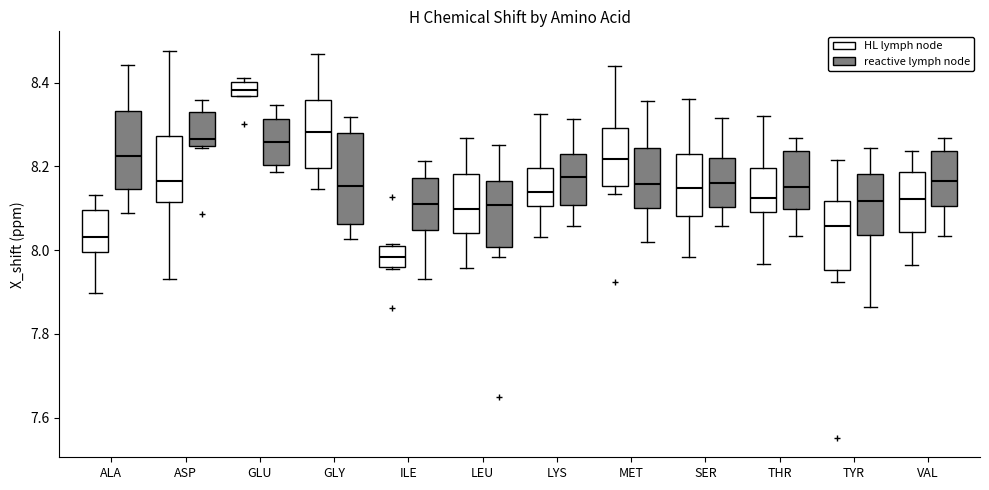

Reading left to right, read every box against the y-axis: the position of its median line, the range the box covers, and the ends of its whiskers. The values are not printed on the chart, so give them approximately, as read against the axis.

ALA (HL lymph node): median 8.04, box 8.00 to 8.10, whiskers 7.90 to 8.14
ALA (reactive lymph node): median 8.22, box 8.14 to 8.34, whiskers 8.08 to 8.44
ASP (HL lymph node): median 8.16, box 8.12 to 8.28, whiskers 7.94 to 8.48
ASP (reactive lymph node): median 8.26, box 8.24 to 8.34, whiskers 8.24 to 8.36
GLU (HL lymph node): median 8.38, box 8.36 to 8.40, whiskers 8.36 to 8.42
GLU (reactive lymph node): median 8.26, box 8.20 to 8.32, whiskers 8.18 to 8.34
GLY (HL lymph node): median 8.28, box 8.20 to 8.36, whiskers 8.14 to 8.46
GLY (reactive lymph node): median 8.16, box 8.06 to 8.28, whiskers 8.02 to 8.32
ILE (HL lymph node): median 7.98, box 7.96 to 8.00, whiskers 7.96 to 8.02
ILE (reactive lymph node): median 8.12, box 8.04 to 8.18, whiskers 7.94 to 8.22
LEU (HL lymph node): median 8.10, box 8.04 to 8.18, whiskers 7.96 to 8.26
LEU (reactive lymph node): median 8.10, box 8.00 to 8.16, whiskers 7.98 to 8.26
LYS (HL lymph node): median 8.14, box 8.10 to 8.20, whiskers 8.04 to 8.32
LYS (reactive lymph node): median 8.18, box 8.10 to 8.24, whiskers 8.06 to 8.32
MET (HL lymph node): median 8.22, box 8.16 to 8.30, whiskers 8.14 to 8.44
MET (reactive lymph node): median 8.16, box 8.10 to 8.24, whiskers 8.02 to 8.36
SER (HL lymph node): median 8.14, box 8.08 to 8.22, whiskers 7.98 to 8.36
SER (reactive lymph node): median 8.16, box 8.10 to 8.22, whiskers 8.06 to 8.32
THR (HL lymph node): median 8.12, box 8.10 to 8.20, whiskers 7.96 to 8.32
THR (reactive lymph node): median 8.16, box 8.10 to 8.24, whiskers 8.04 to 8.26
TYR (HL lymph node): median 8.06, box 7.96 to 8.12, whiskers 7.92 to 8.22
TYR (reactive lymph node): median 8.12, box 8.04 to 8.18, whiskers 7.86 to 8.24
VAL (HL lymph node): median 8.12, box 8.04 to 8.18, whiskers 7.96 to 8.24
VAL (reactive lymph node): median 8.16, box 8.10 to 8.24, whiskers 8.04 to 8.26